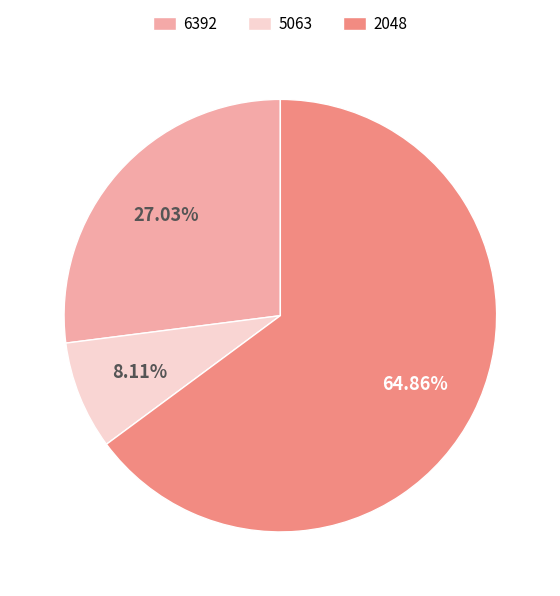

Is it true that 5063 is 8% of the pie?

True